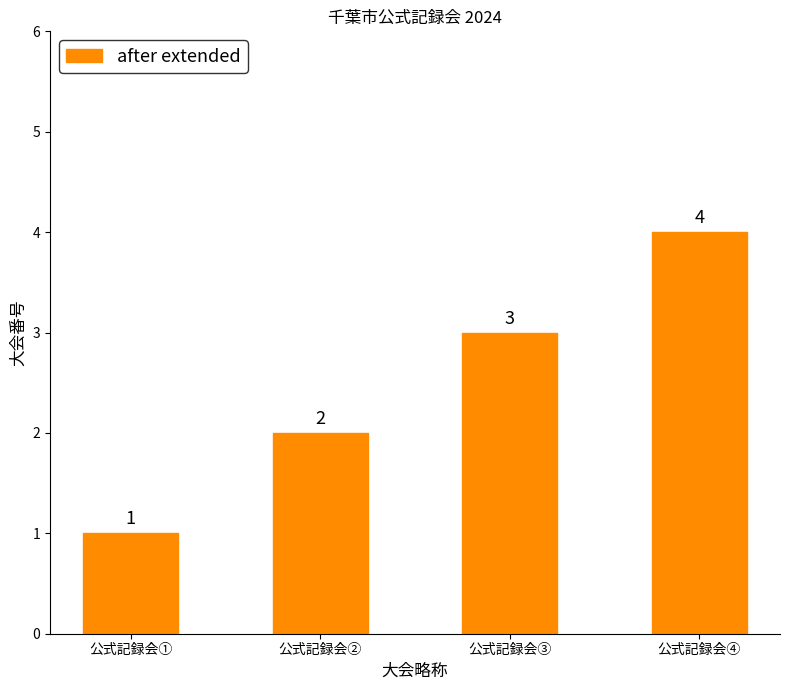

Read the value at 公式記録会②.

2